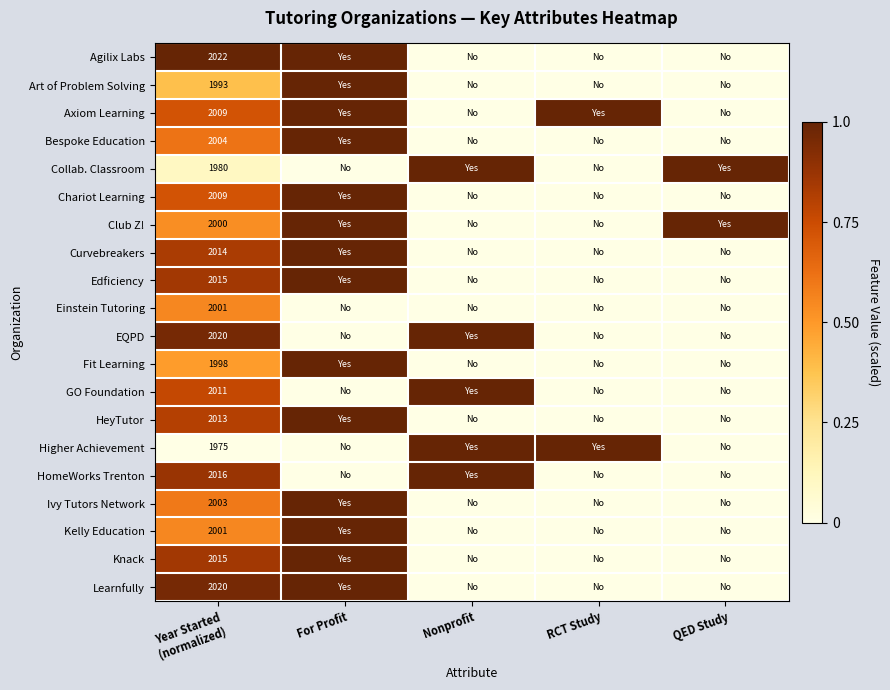

Is it true that Axiom Learning equals 0.0 at Nonprofit?

True